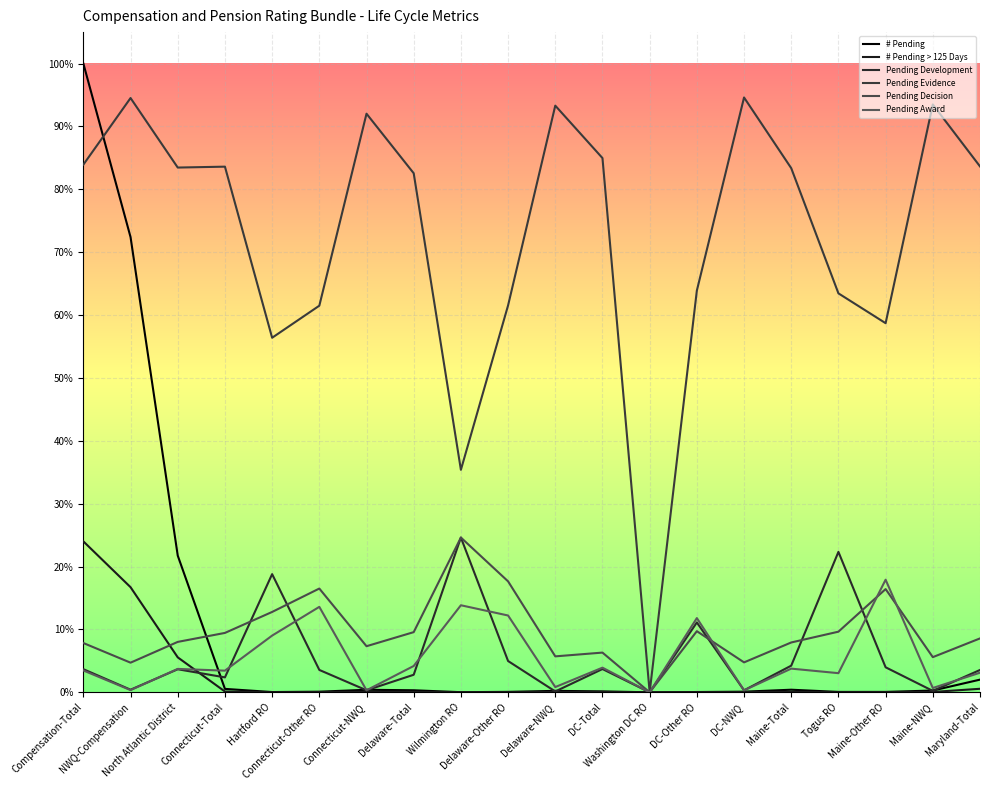

Reading right to left, list all the values displayed in this chart.

# Pending: 0.0	0.0	0.0	0.0	0.0	0.0	0.0	0.0	0.0	0.0	0.0	0.0	0.0	0.0	0.0	0.0	0.0	0.2	0.7	1.0
# Pending > 125 Days: 0.0	0.0	0.0	0.0	0.0	0.0	0.0	0.0	0.0	0.0	0.0	0.0	0.0	0.0	0.0	0.0	0.0	0.1	0.2	0.2
Pending Development: 0.0	0.0	0.0	0.2	0.0	0.0	0.1	0.0	0.0	0.0	0.0	0.2	0.0	0.0	0.0	0.2	0.0	0.0	0.0	0.0
Pending Evidence: 0.8	0.9	0.6	0.6	0.8	0.9	0.6	0.0	0.8	0.9	0.6	0.4	0.8	0.9	0.6	0.6	0.8	0.8	0.9	0.8
Pending Decision: 0.1	0.1	0.2	0.1	0.1	0.0	0.1	0.0	0.1	0.1	0.2	0.2	0.1	0.1	0.2	0.1	0.1	0.1	0.0	0.1
Pending Award: 0.0	0.0	0.2	0.0	0.0	0.0	0.1	0.0	0.0	0.0	0.1	0.1	0.0	0.0	0.1	0.1	0.0	0.0	0.0	0.0